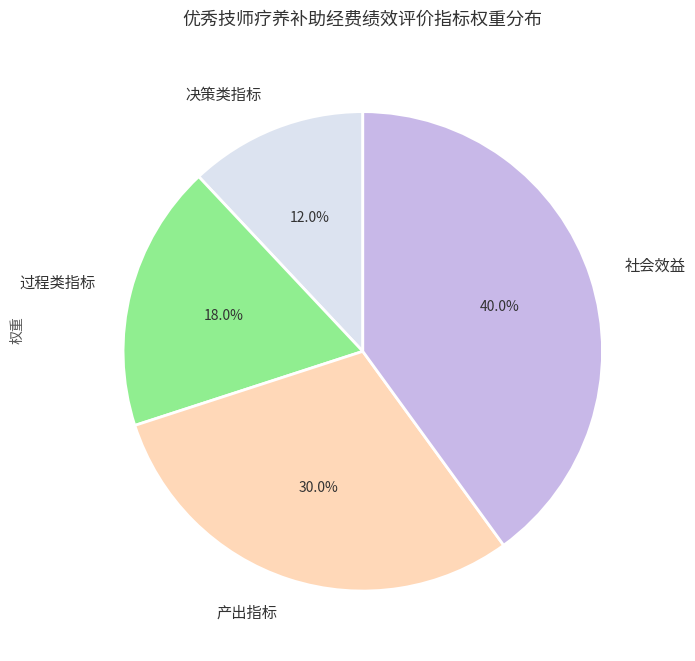

Between 社会效益 and 过程类指标, which is larger?

社会效益